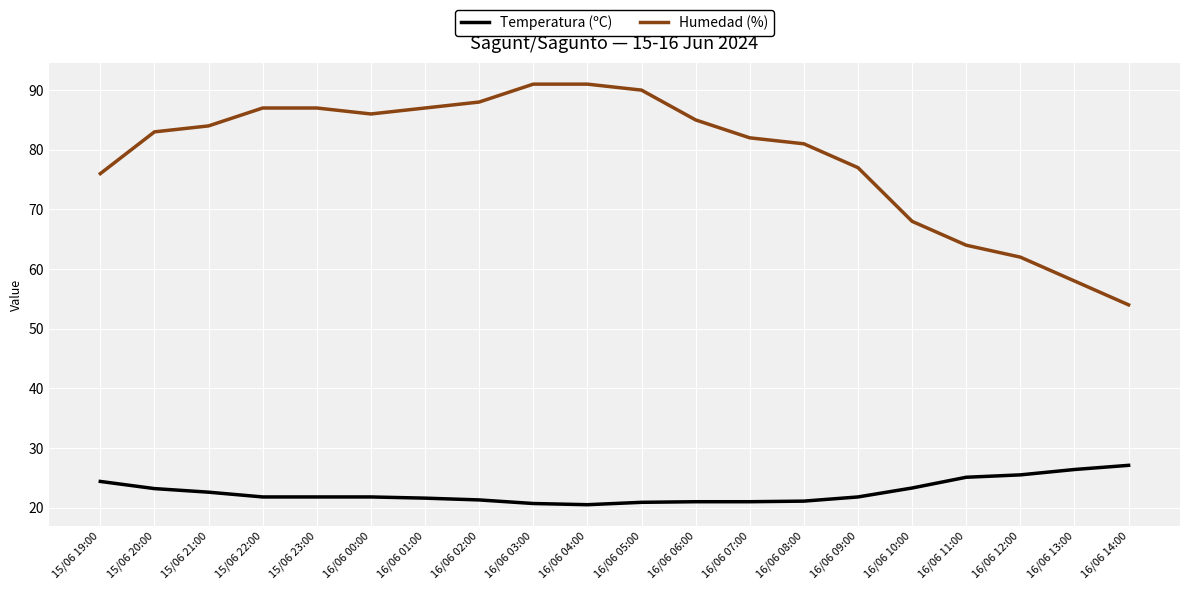

True or false: Temperatura (ºC) and Humedad (%) cross at least once.

False